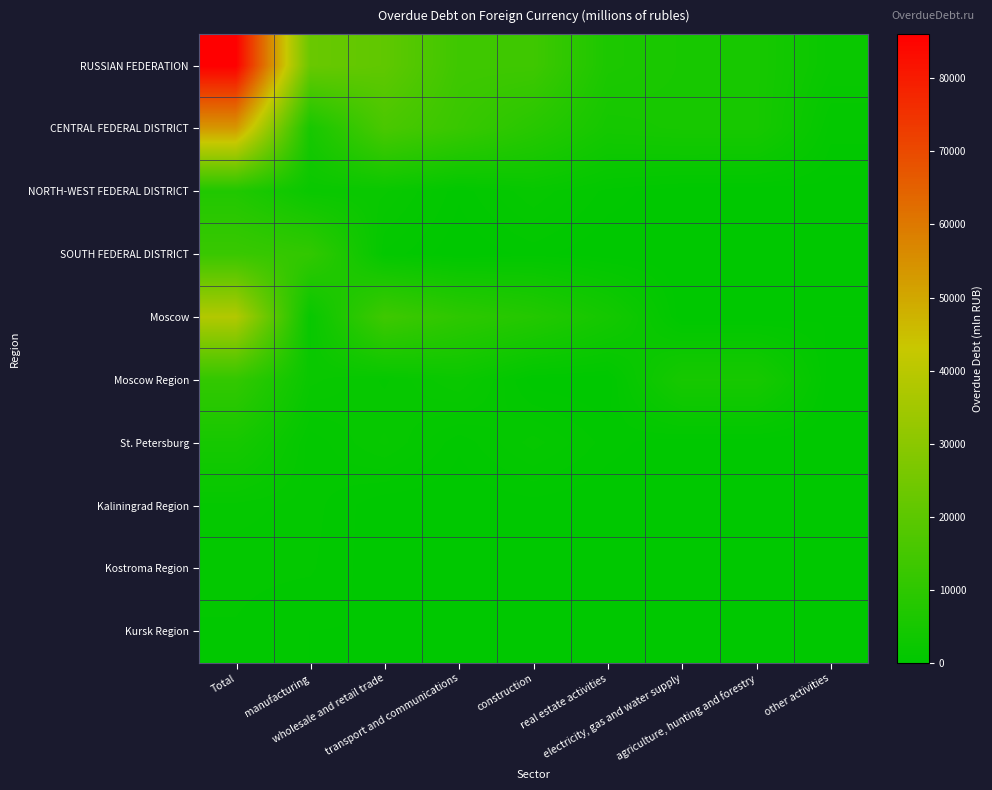

At how many categories does at least one series exceed 75714?

1